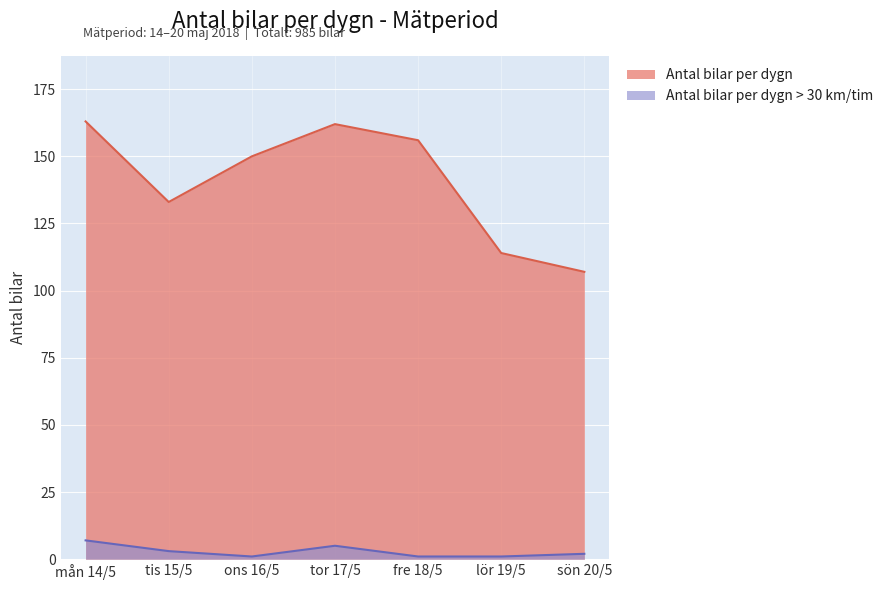

Rank the categories by Antal bilar per dygn > 30 km/tim value from lowest to highest.

ons 16/5, fre 18/5, lör 19/5, sön 20/5, tis 15/5, tor 17/5, mån 14/5